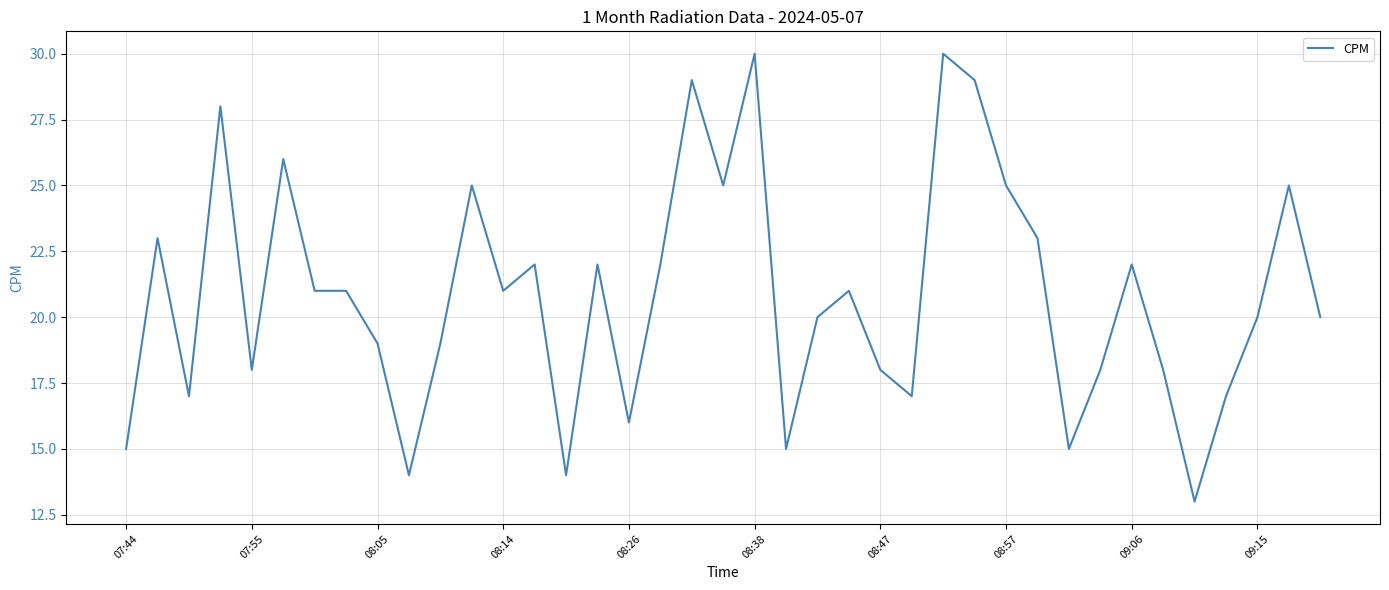

What is the minimum value shown in the chart?

13